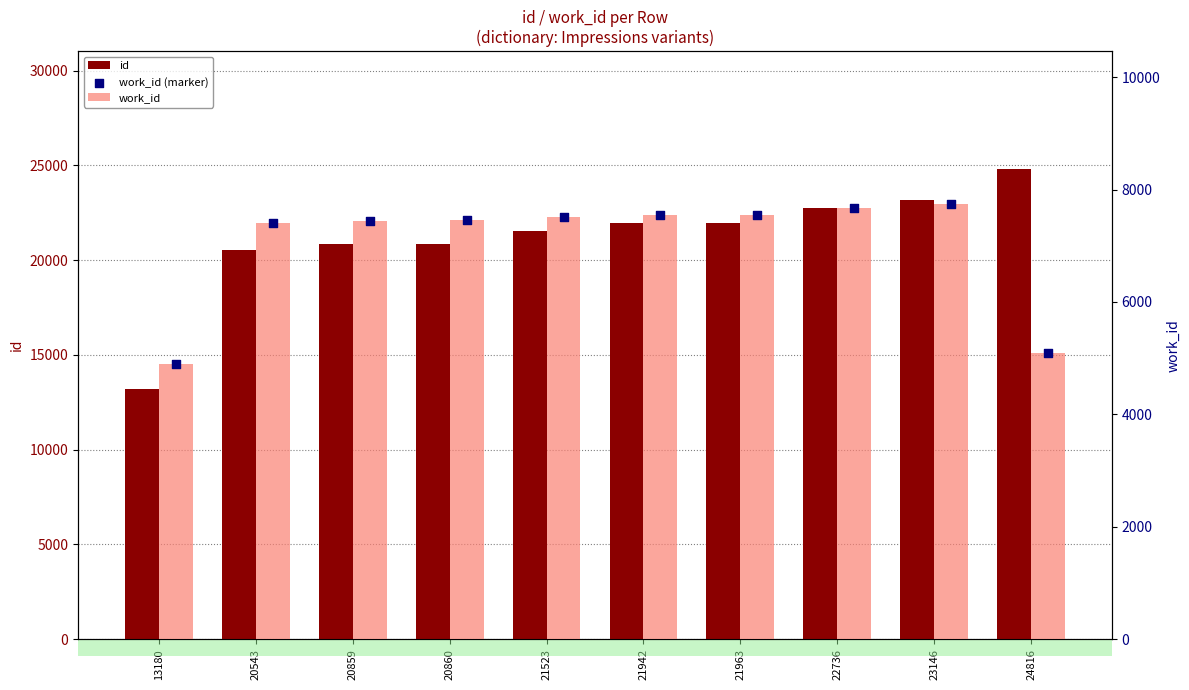

At which category is the sum across all series the highest?

23146